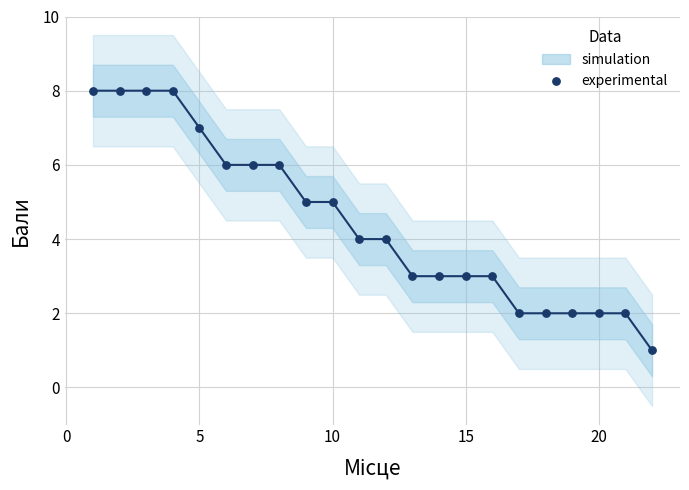

What is the range of Y values (max minus min)?

7